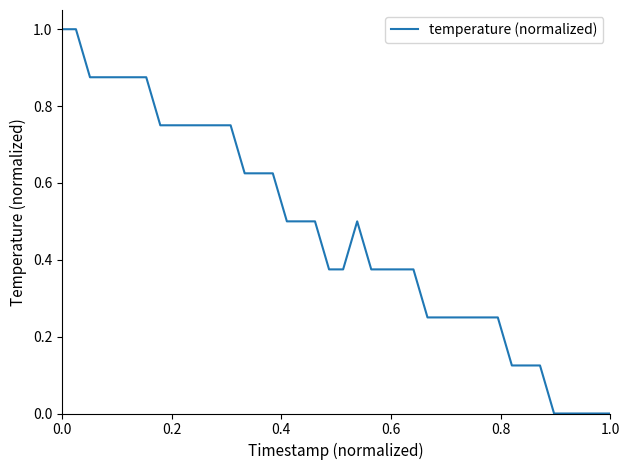

What is the maximum value shown in the chart?

1.0